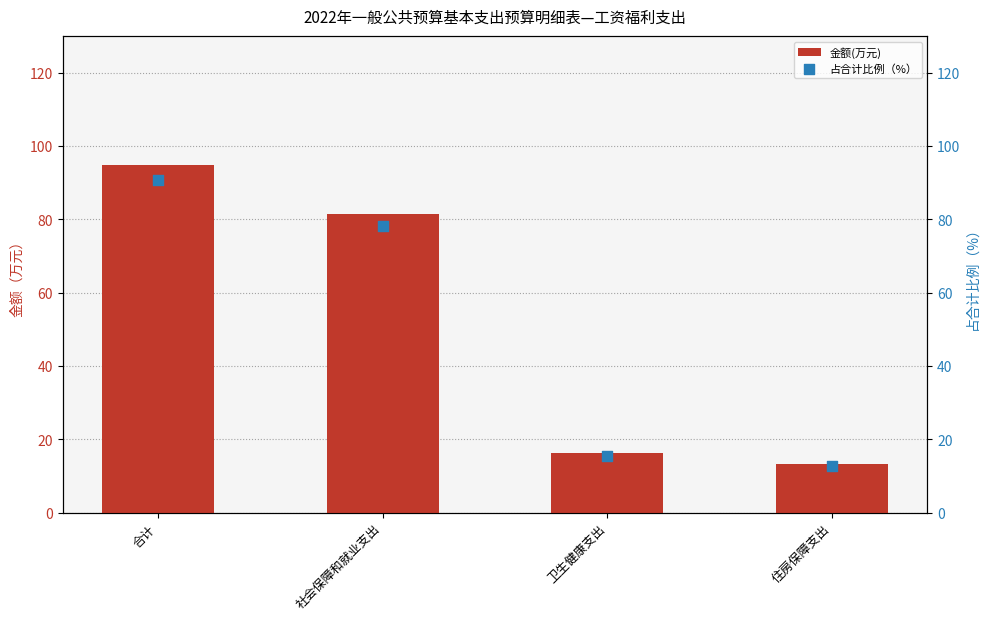

What are all the series names shown in the legend?

金额(万元), 占合计比例（%）